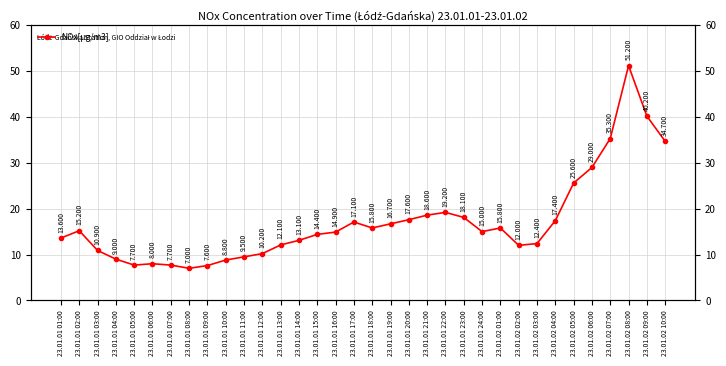

What is the difference between the second highest and second lowest values?

32.6